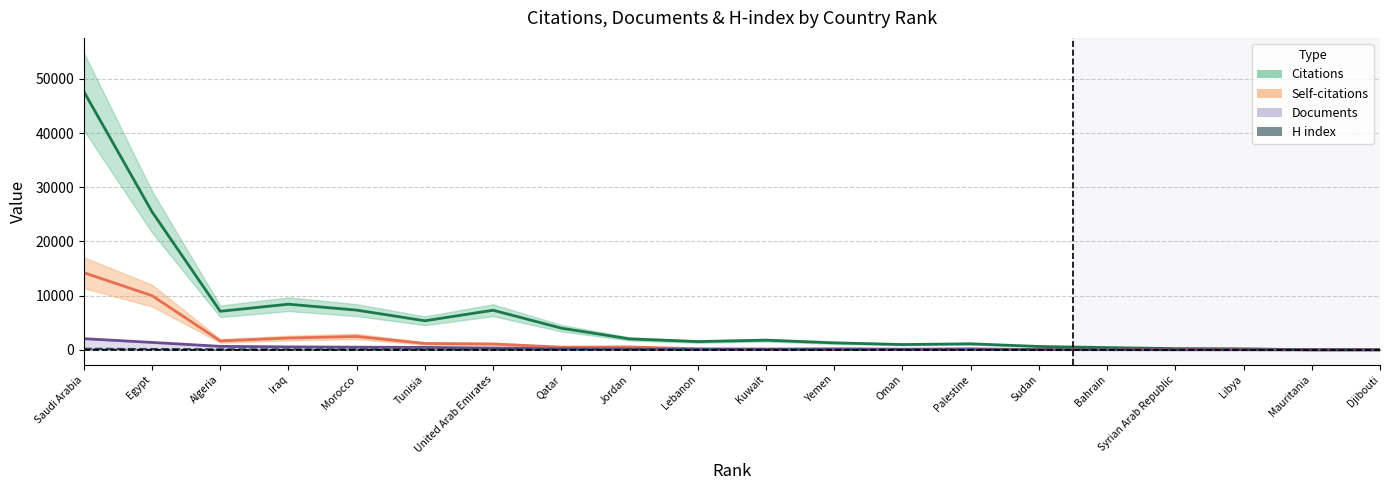

What are all the series names shown in the legend?

Citations, Self-citations, Documents, H index